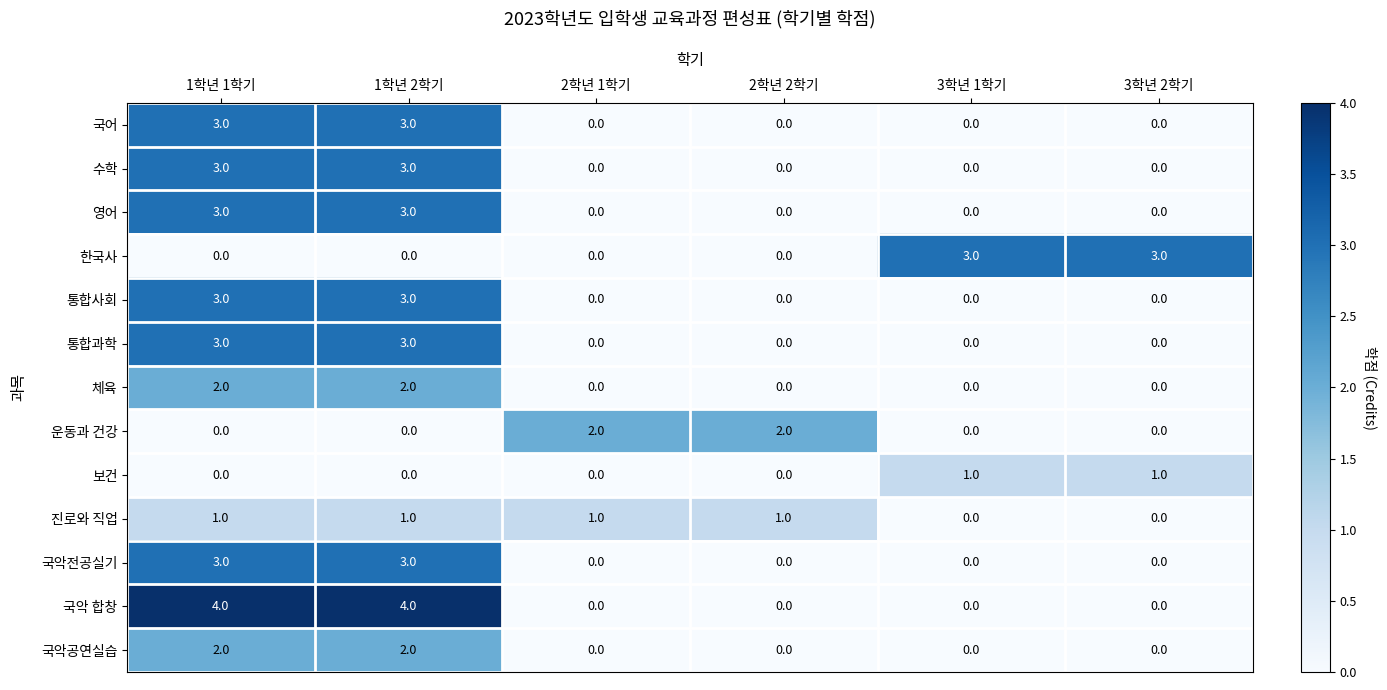

Between 2학년 2학기 and 3학년 2학기, which series saw the biggest shift?

한국사